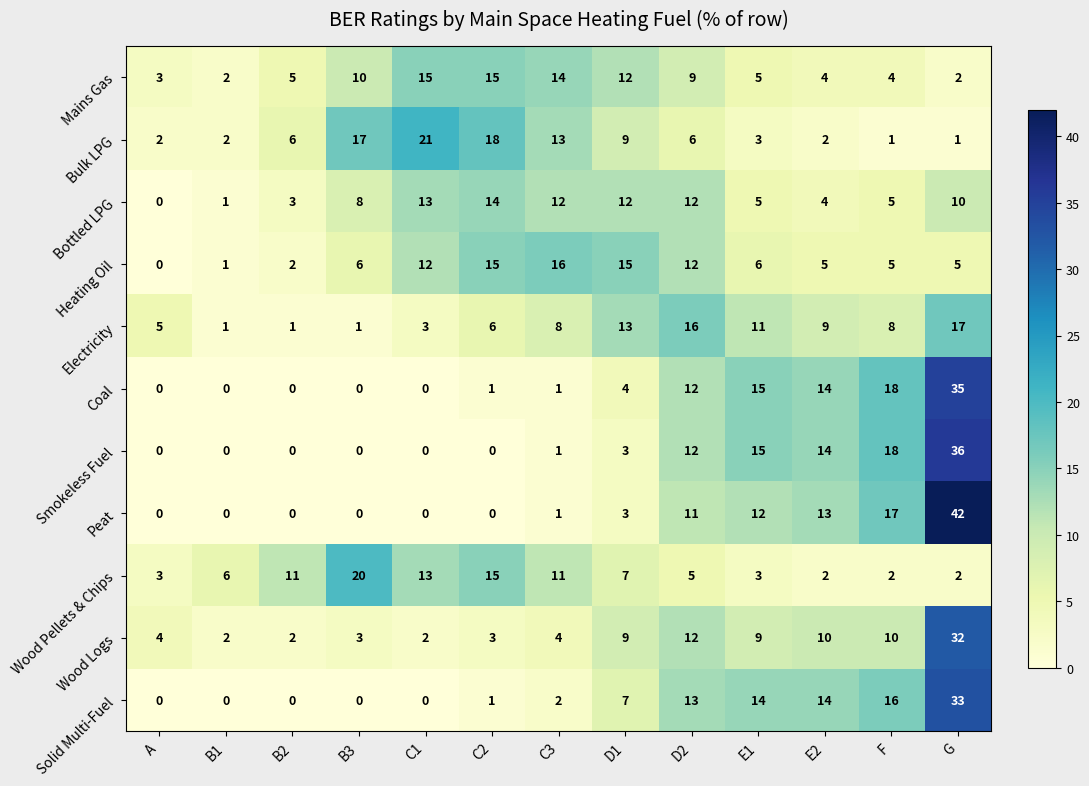

What is the difference between the maximum and minimum values in the Peat series?

42